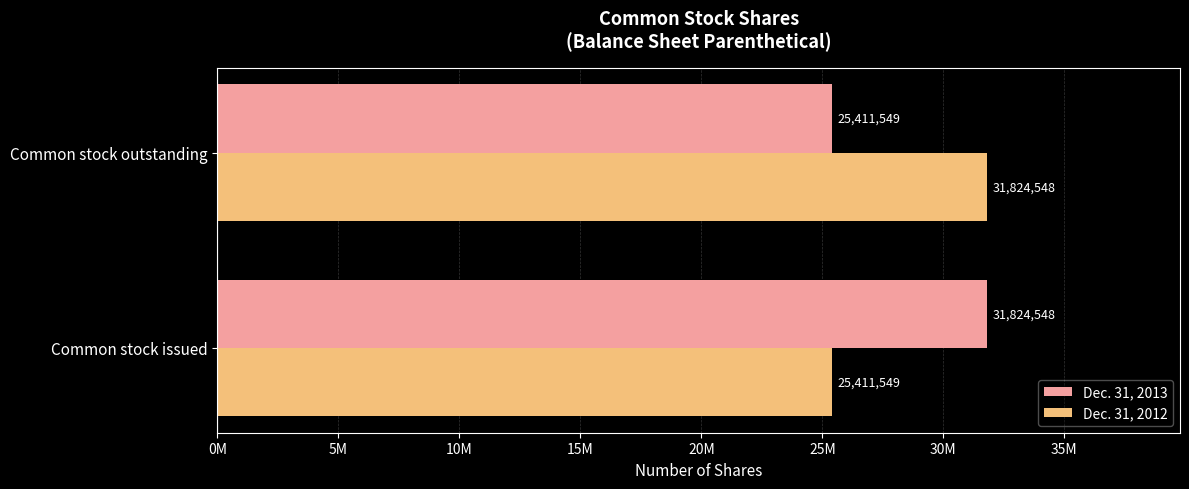

Which series has the largest range (max minus min)?

Dec. 31, 2013